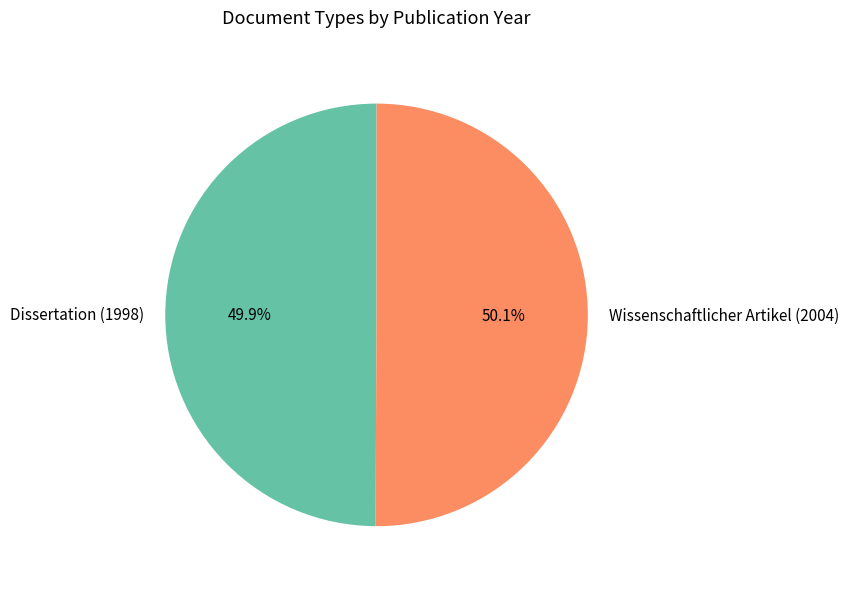

To the nearest percent, what percentage of the pie is Dissertation (1998)?

50%